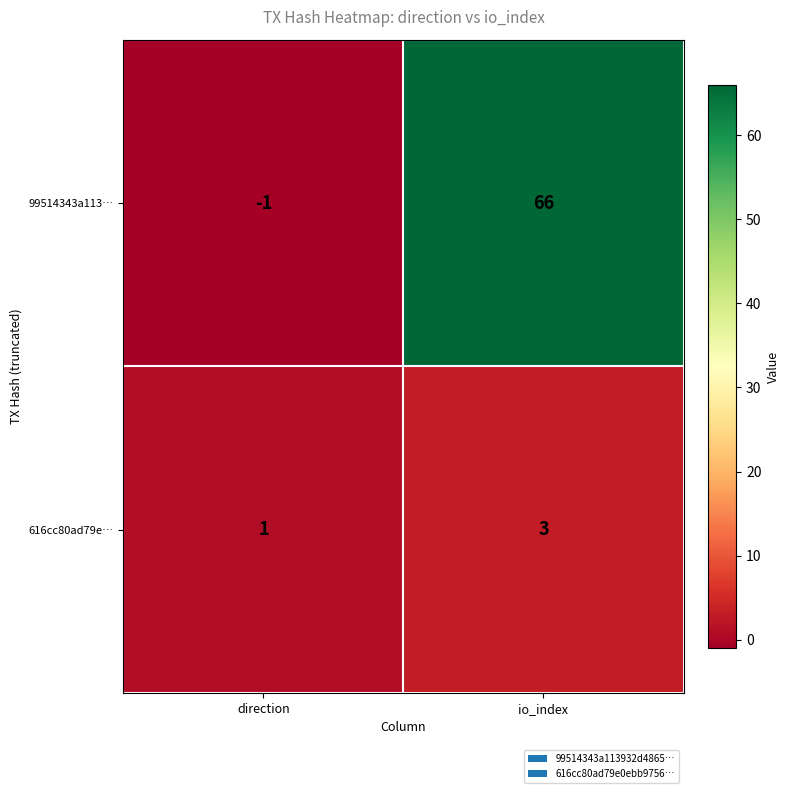

What is the maximum value shown in the chart?

66